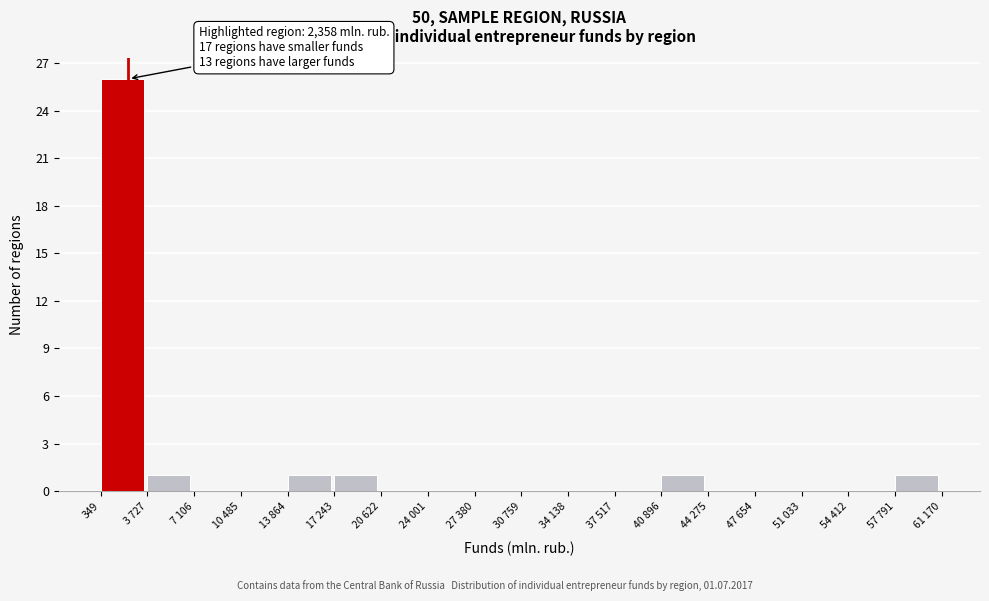

Reading right to left, what are all the values shown in this chart?

57 791=1	54 412=0	51 033=0	47 654=0	44 275=0	40 896=1	37 517=0	34 138=0	30 759=0	27 380=0	24 001=0	20 622=0	17 243=1	13 864=1	10 485=0	7 106=0	3 727=1	349=26